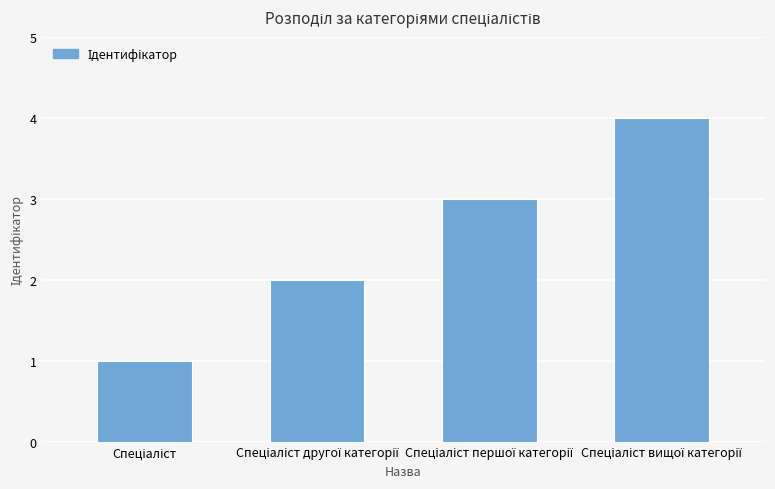

What is the difference between the second highest and second lowest values?

1